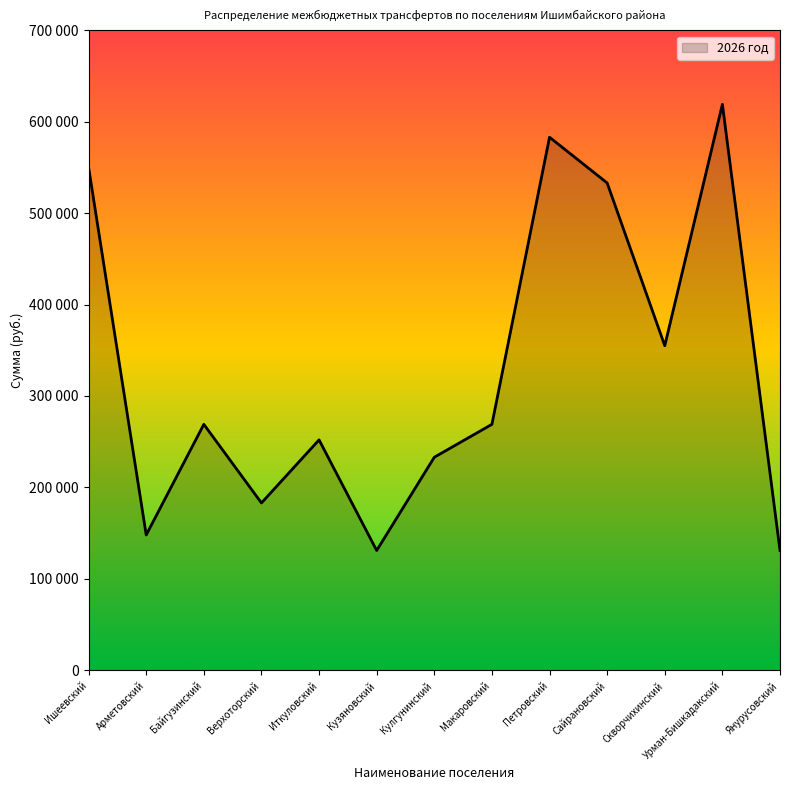

Reading left to right, transcribe all the data shown in this chart.

Ишеевский=550000	Арметовский=148000	Байгузинский=269000	Верхоторский=183000	Иткуловский=252000	Кузяновский=131000	Кулгунинский=233000	Макаровский=269000	Петровский=583000	Сайрановский=533000	Скворчихинский=355000	Урман-Бишкадакский=619000	Янурусовский=131000